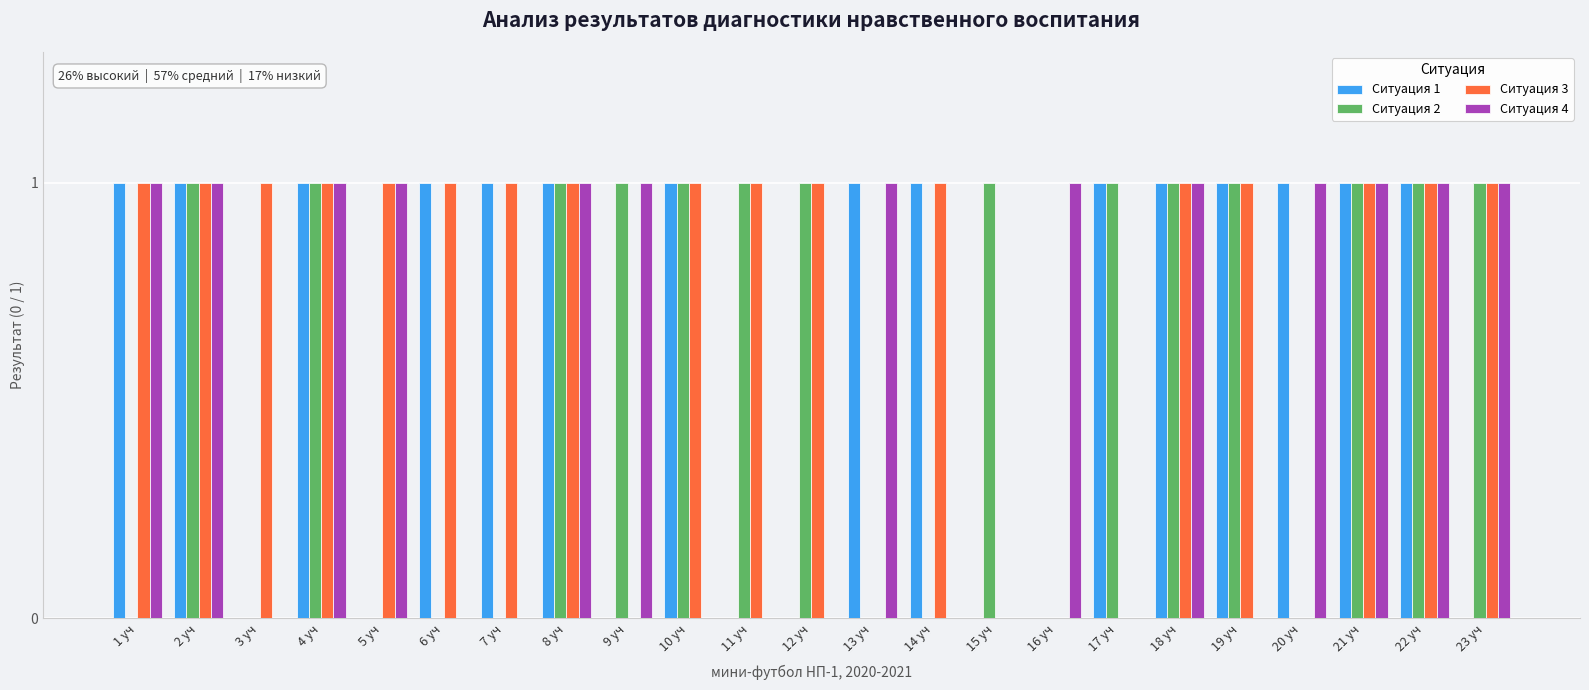

What is the total value across all series at 23 уч?

3